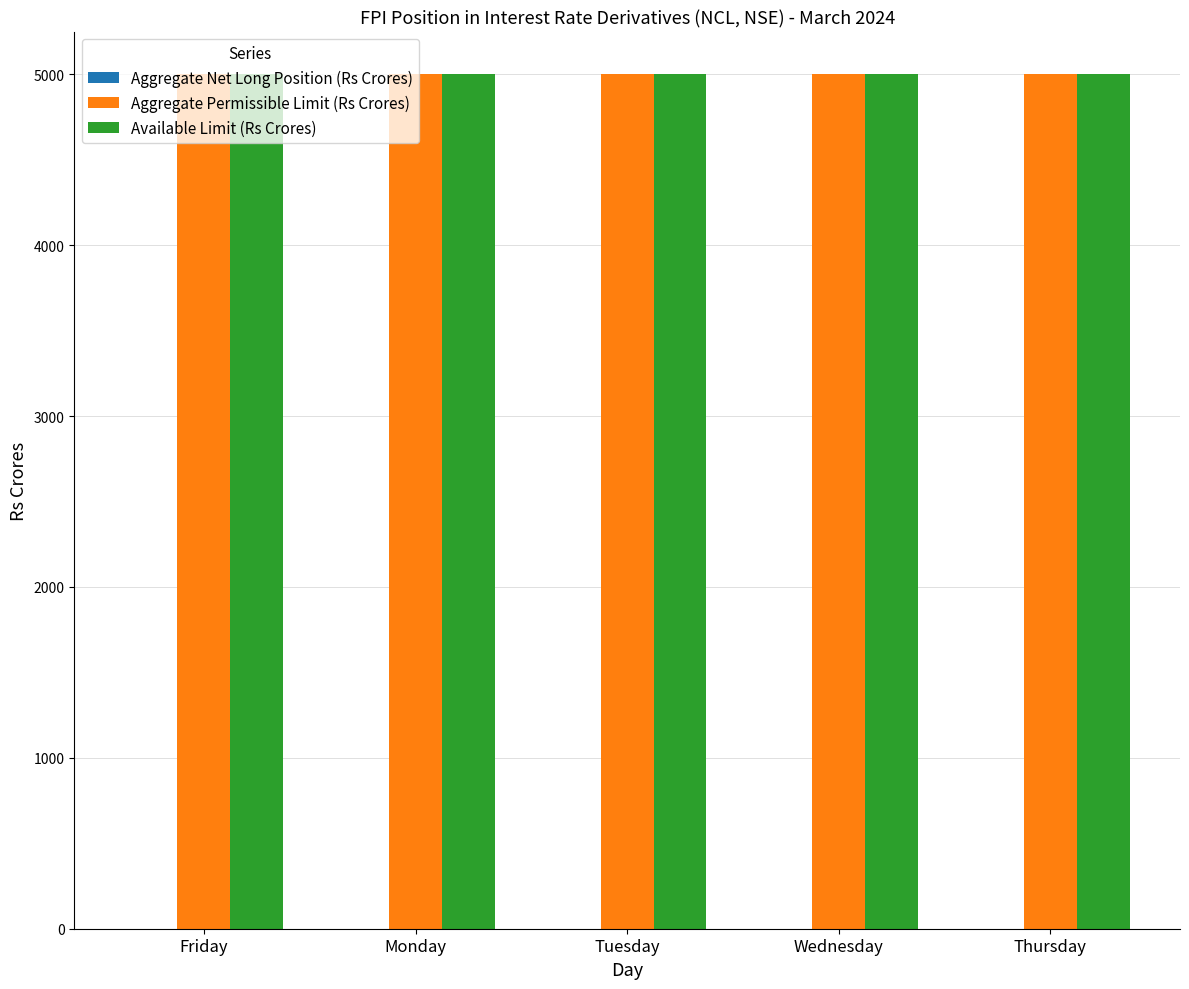

At which category is the sum across all series the highest?

Friday